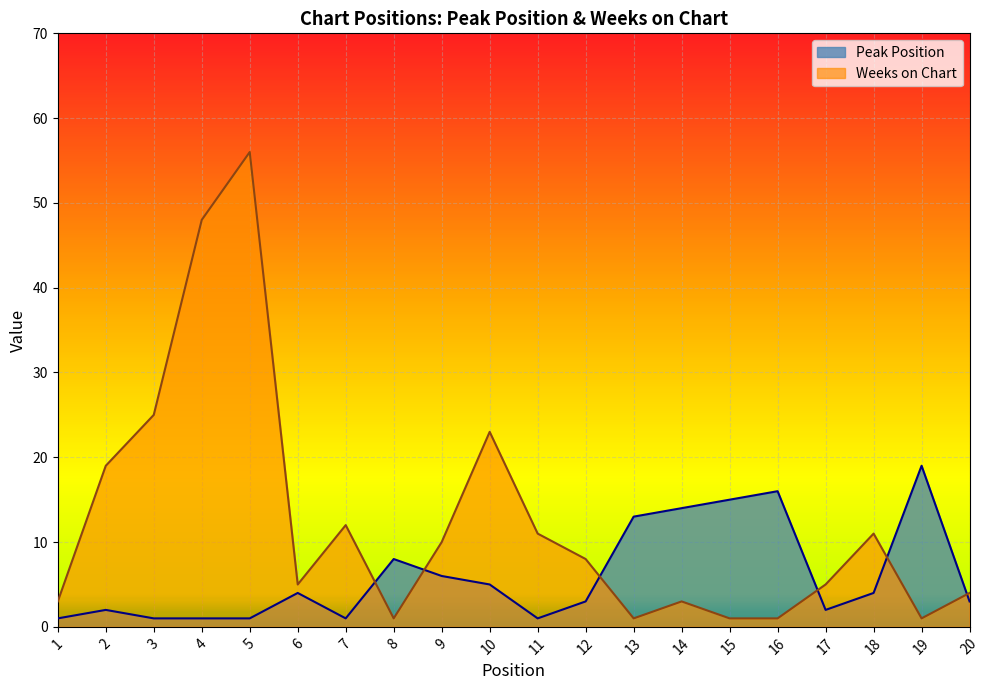

Which category has the lowest value across all series?

1